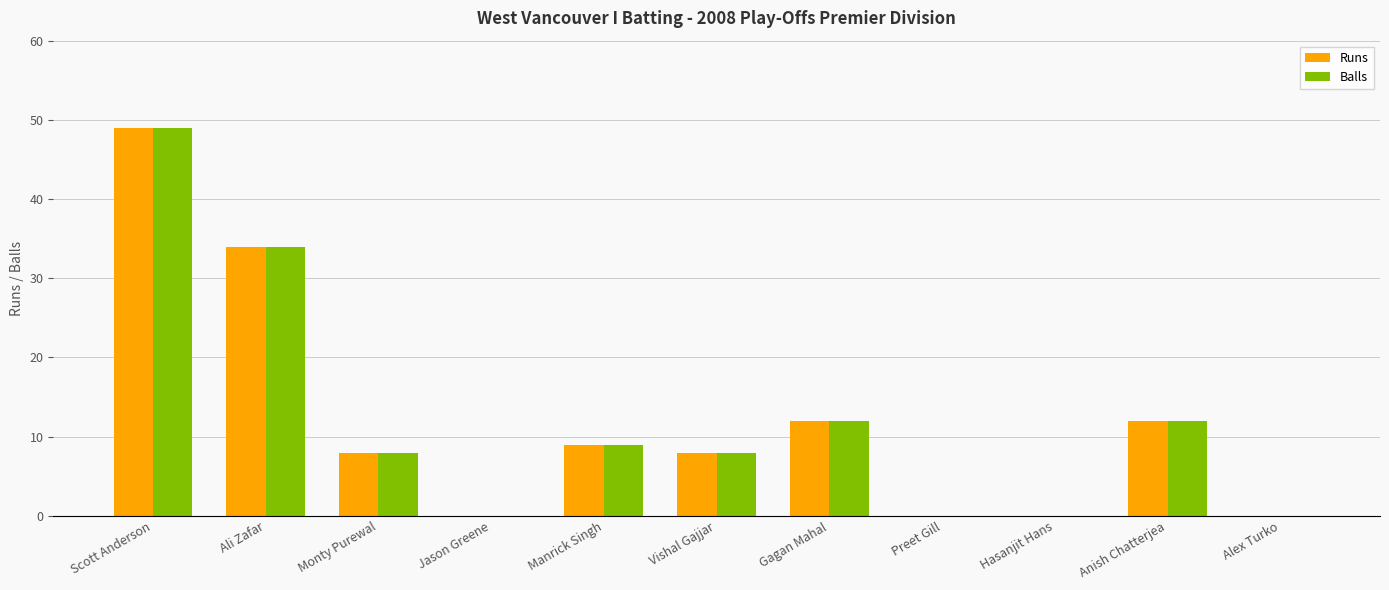

How many groups of bars are there?

11